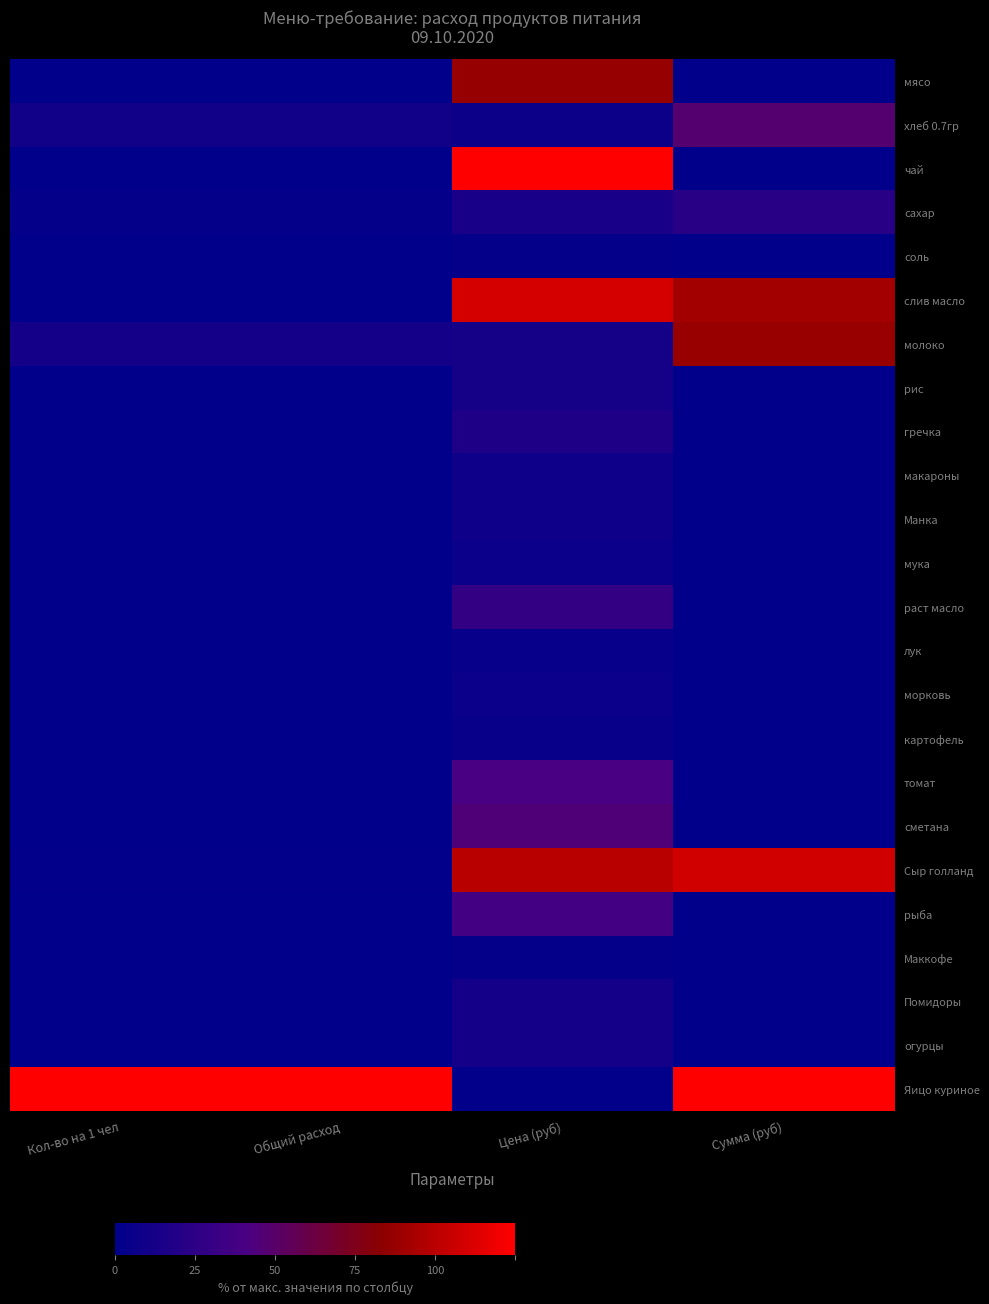

Which series has the largest total across all categories?

Яицо куриное